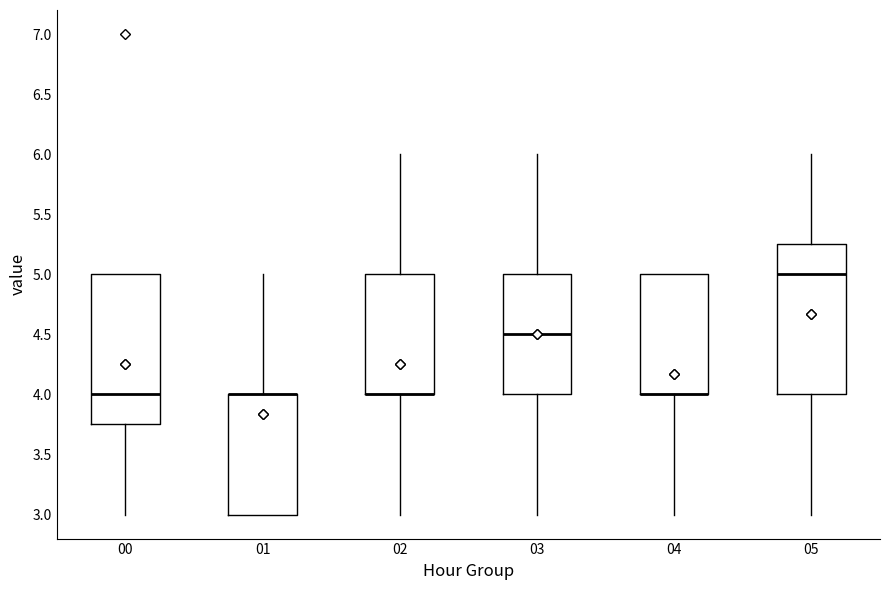

Where does the median line of the box at x = 00 sit on the y-axis? The values are not printed on the chart, so give them approximately, as read against the axis.

4.00